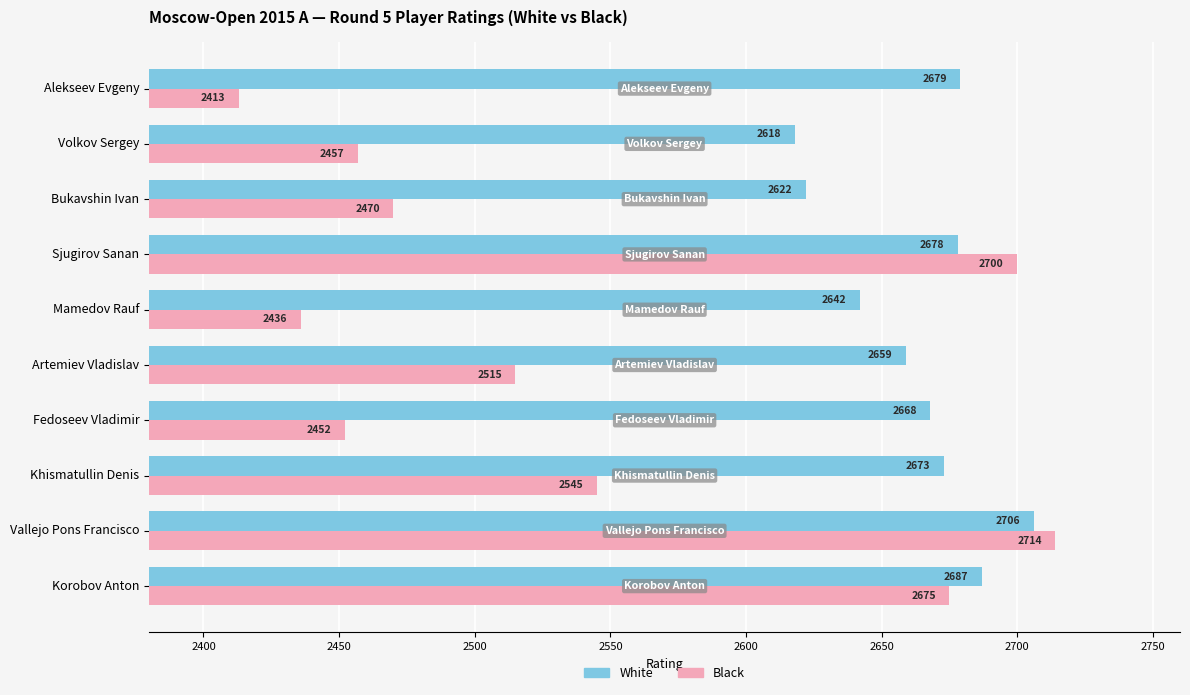

True or false: White has a value of 4713 at Alekseev Evgeny.

False